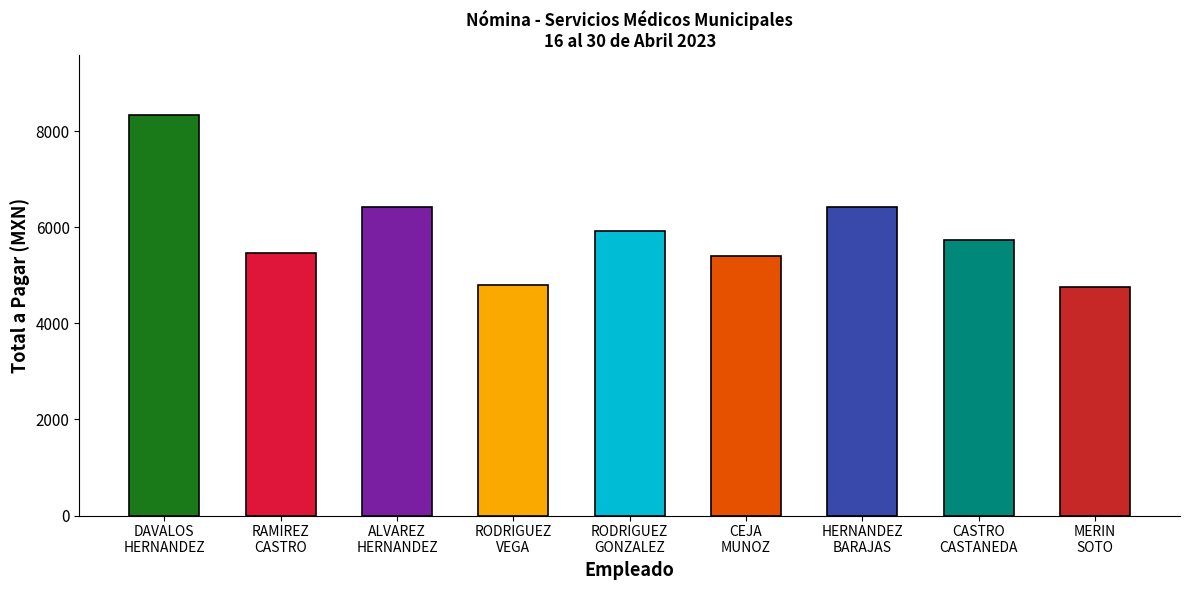

How many values exceed 5734?

5